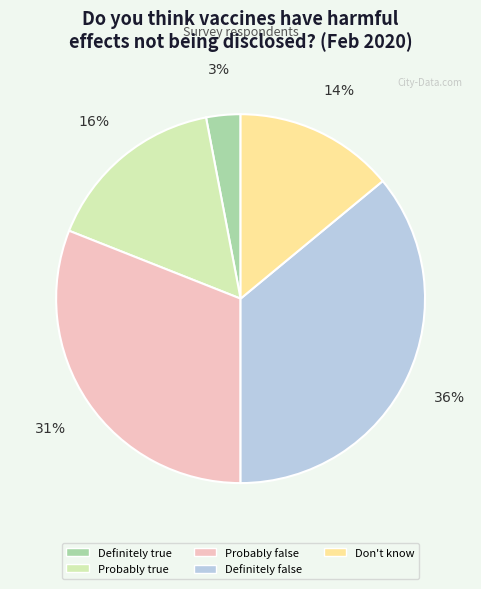

Which category has the smallest portion of the pie?

Definitely true